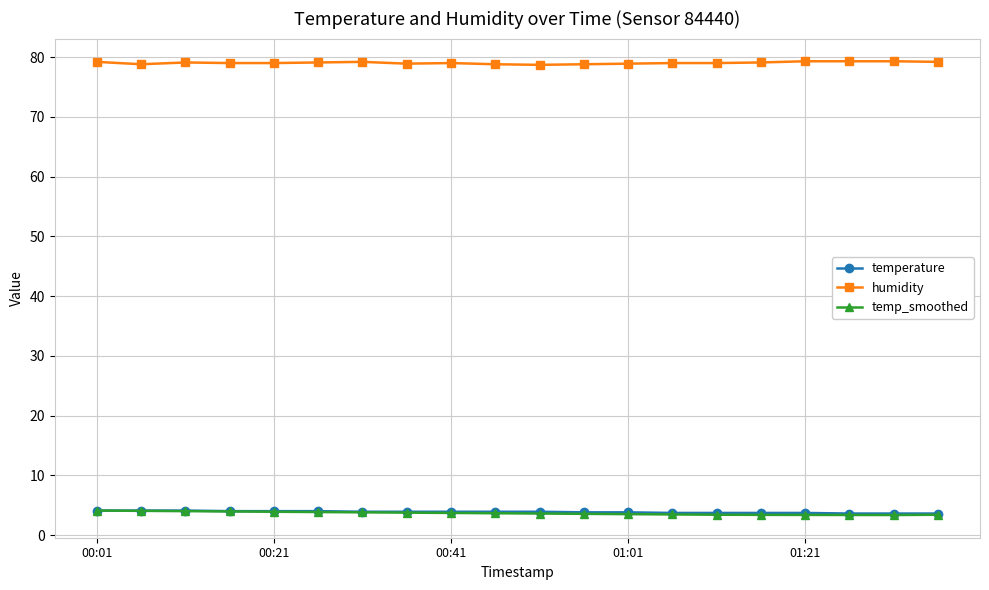

True or false: humidity and temp_smoothed intersect in this chart.

False